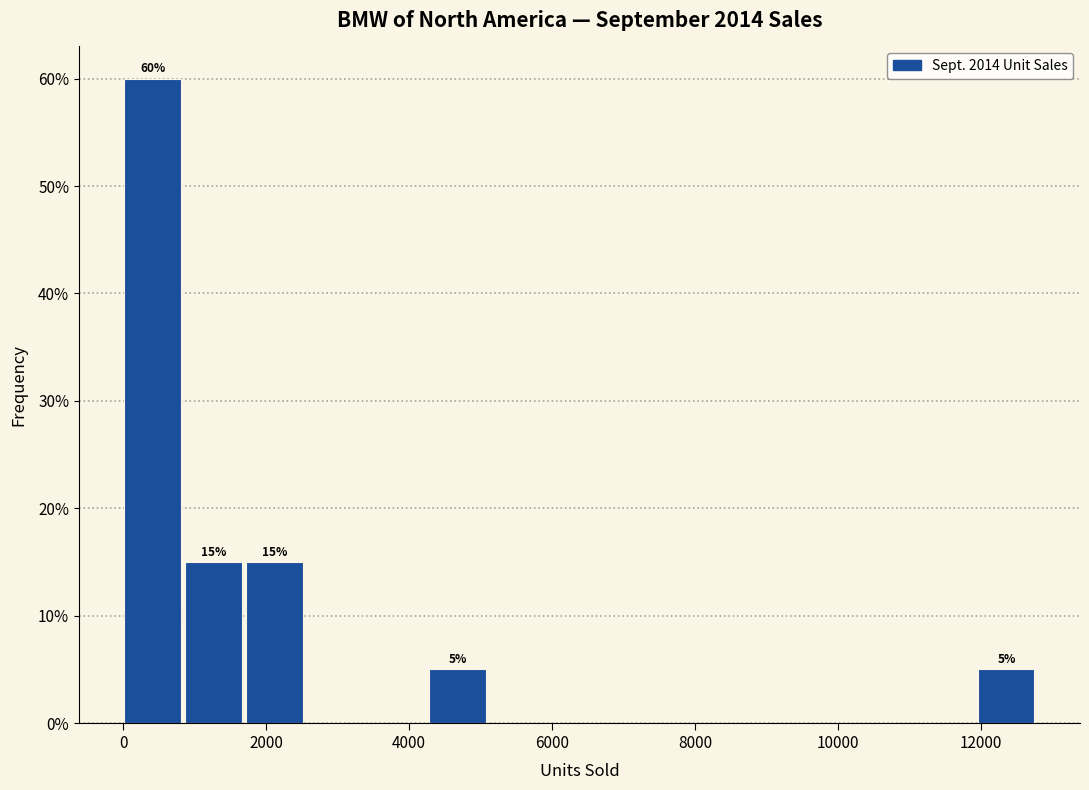

Over which range of the x-axis is the bar tallest?

0 to 800